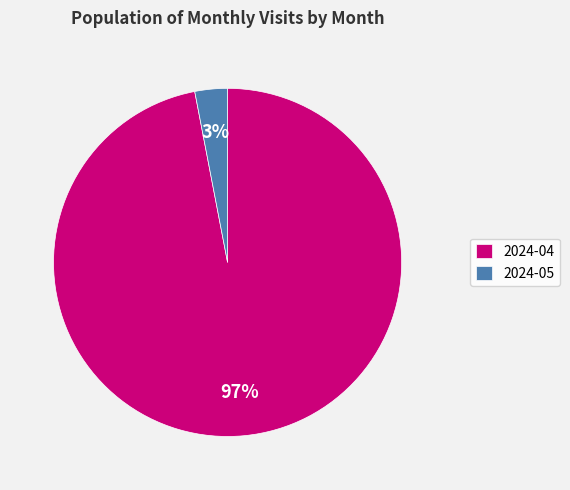

Rank the categories by value from highest to lowest.

2024-04, 2024-05